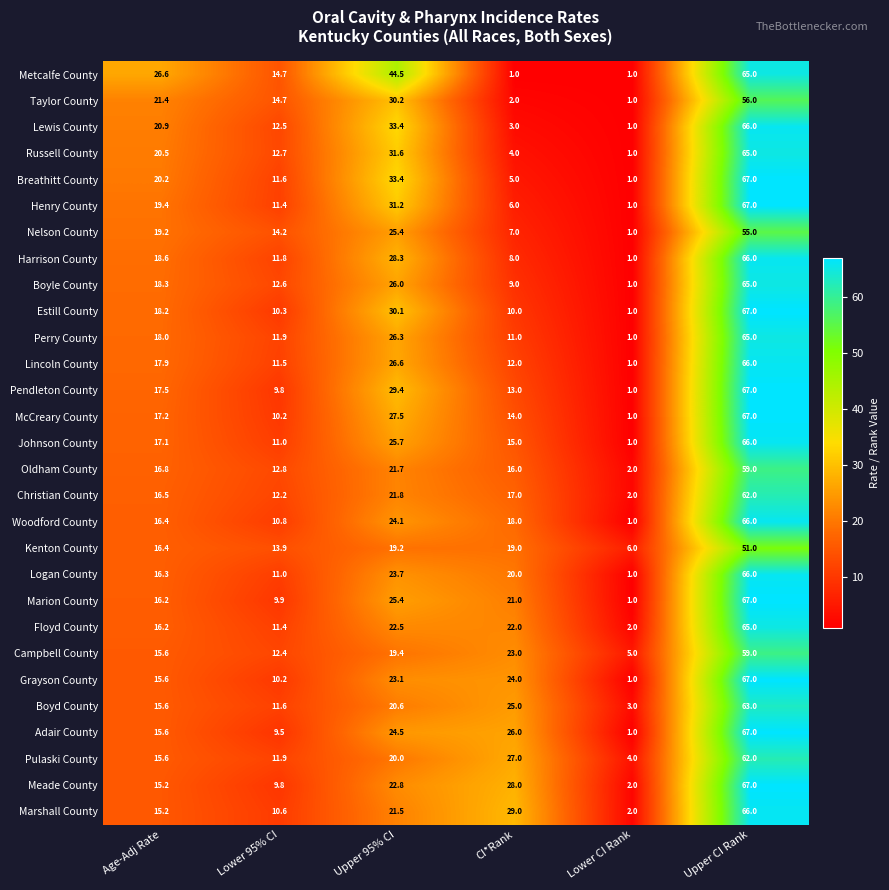

What is the total value across all series at Age-Adj Rate?

514.2